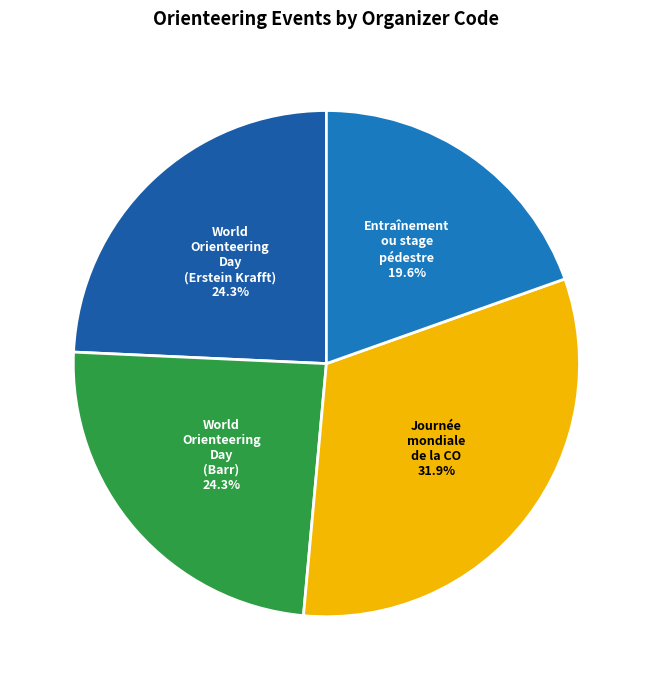

Count the number of slices in the pie.

4